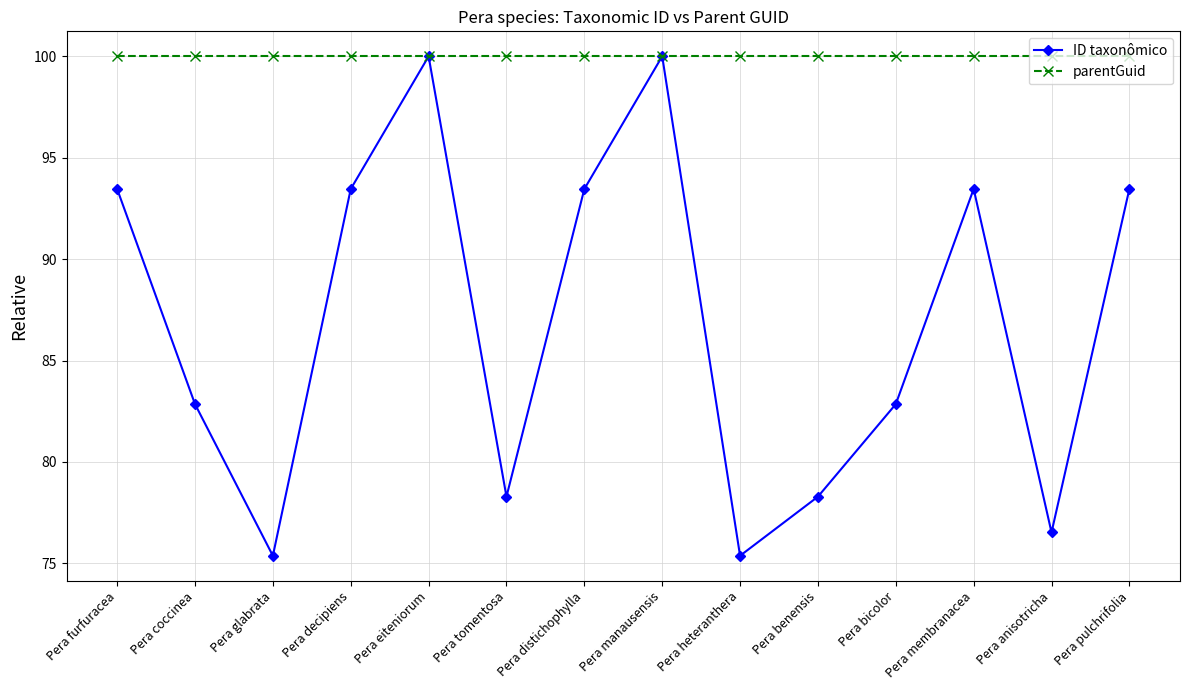

What is the difference between the second highest and minimum values in the ID taxonômico series?

24.6